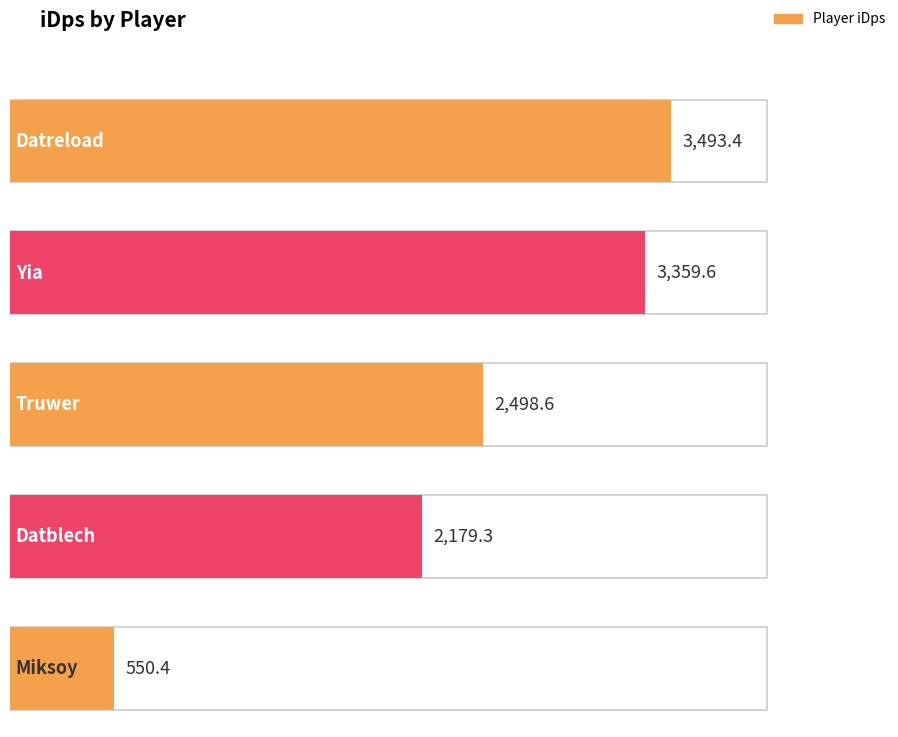

What is the smallest value displayed?

550.4